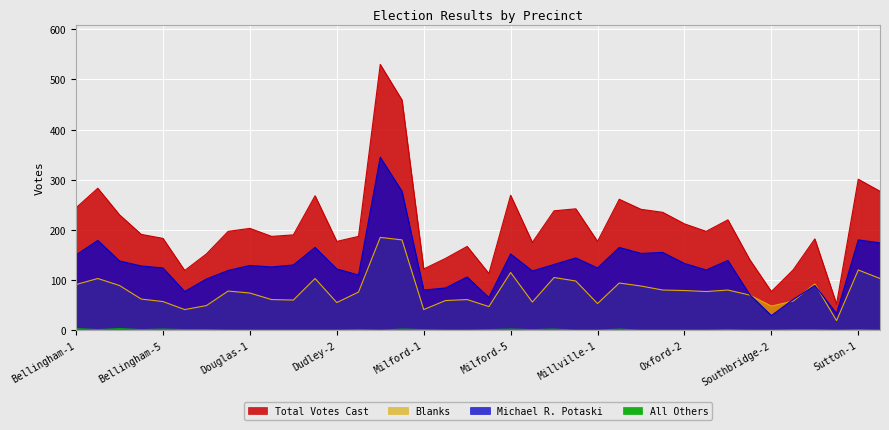

Which series changed the most between Milford-6 and Milford-7?

Total Votes Cast